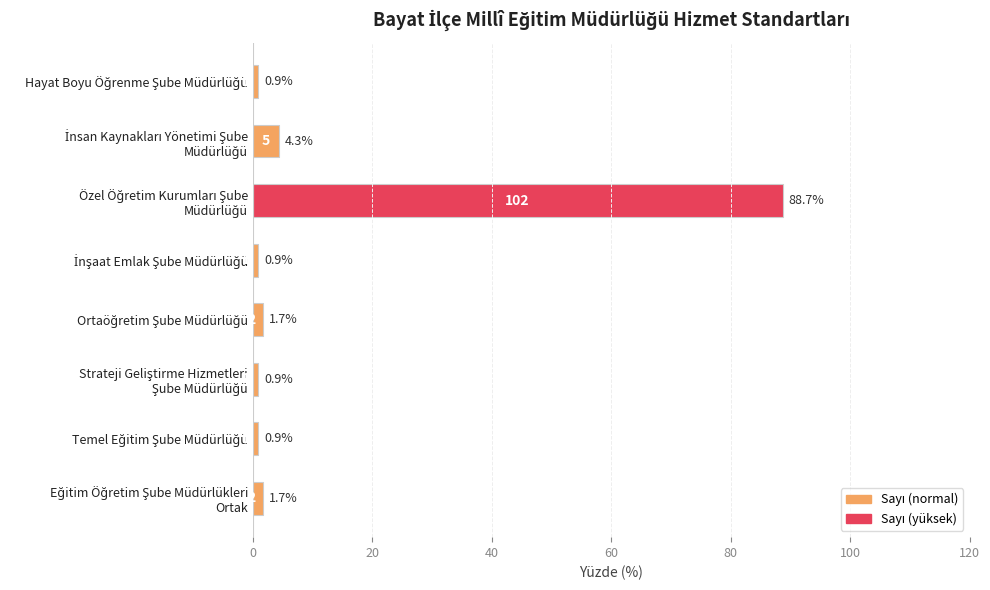

What is the maximum value shown in the chart?

88.7